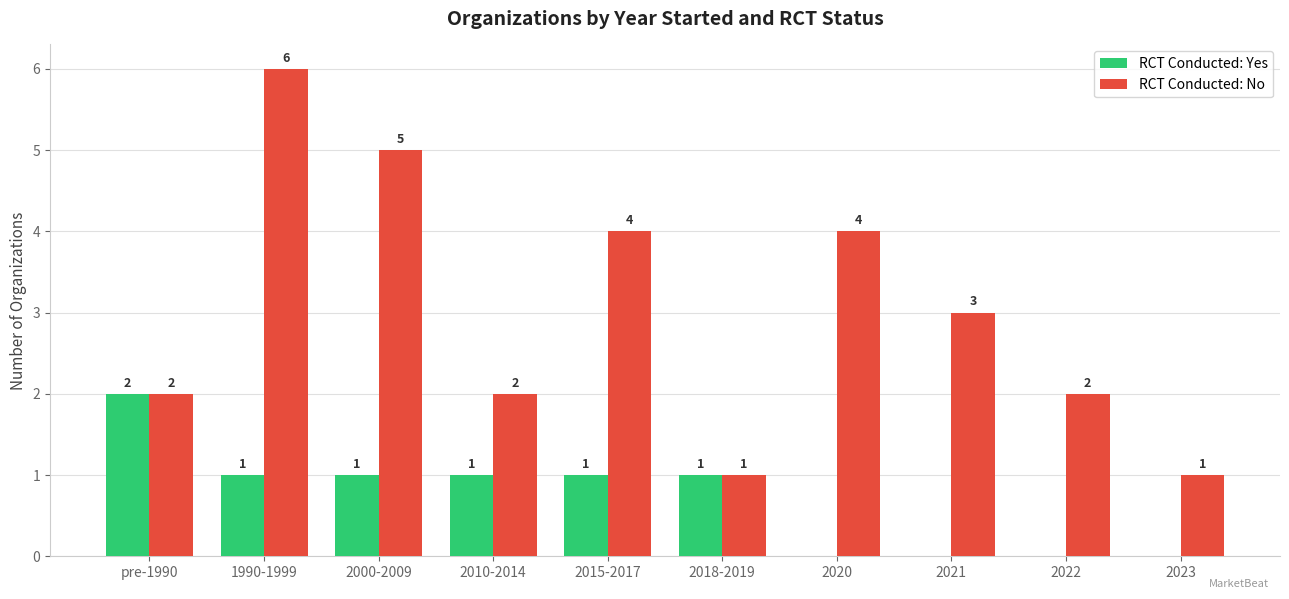

Reading left to right, list all the values displayed in this chart.

RCT Conducted: Yes: pre-1990=2	1990-1999=1	2000-2009=1	2010-2014=1	2015-2017=1	2018-2019=1	2020=0	2021=0	2022=0	2023=0
RCT Conducted: No: pre-1990=2	1990-1999=6	2000-2009=5	2010-2014=2	2015-2017=4	2018-2019=1	2020=4	2021=3	2022=2	2023=1